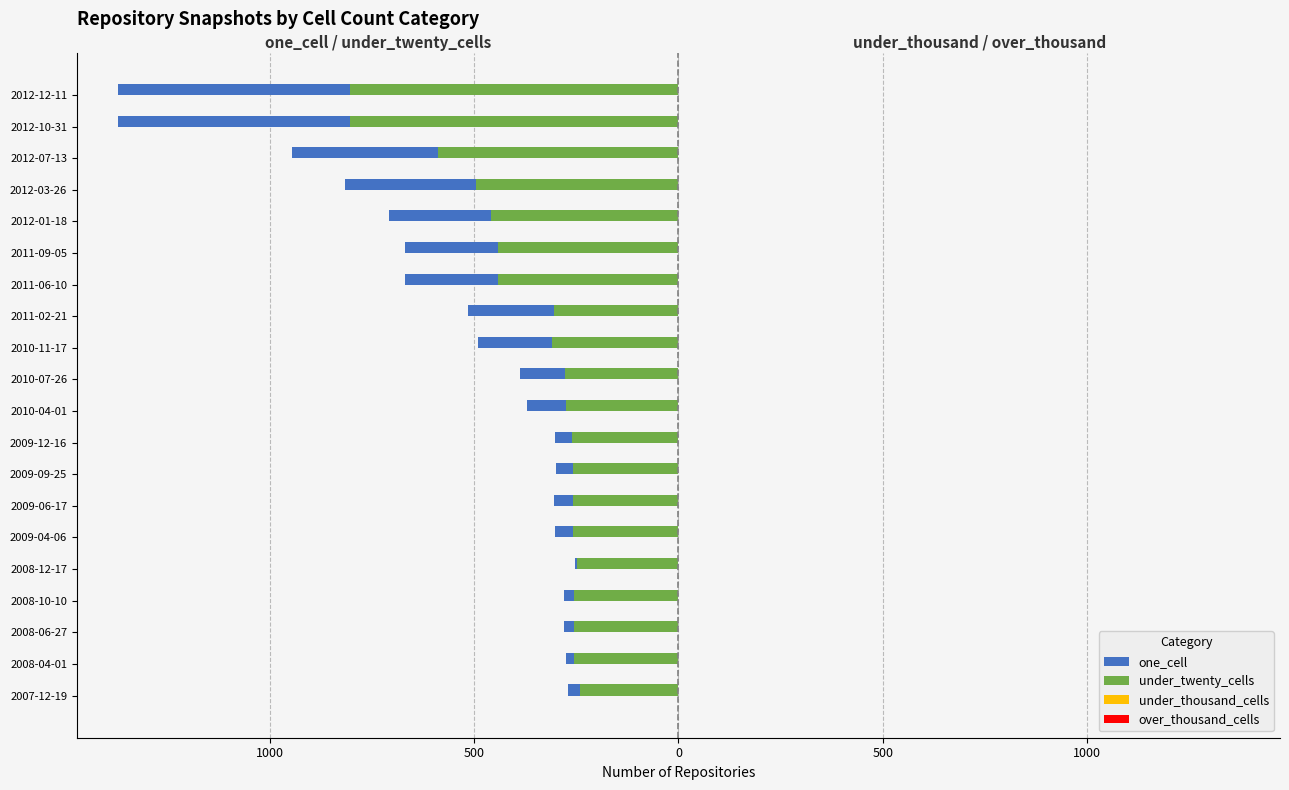

Reading right to left, list all the values displayed in this chart.

one_cell: -1371.0	-1371.0	-944.0	-816.0	-708.0	-669.0	-669.0	-515.0	-490.0	-387.0	-371.0	-302.0	-300.0	-304.0	-301.0	-252.0	-280.0	-279.0	-274.0	-271.0
under_twenty_cells: -804.0	-803.0	-587.0	-496.0	-458.0	-442.0	-442.0	-304.0	-310.0	-278.0	-275.0	-260.0	-259.0	-257.0	-257.0	-249.0	-255.0	-255.0	-255.0	-241.0
under_thousand_cells: 0.3	0.3	0.3	0.3	0.3	0.3	0.3	0.3	0.3	0.3	0.3	0.3	0.3	0.3	0.3	0.3	0.3	0.3	0.3	0.3
over_thousand_cells: 0.3	0.3	0.3	0.3	0.3	0.3	0.3	0.3	0.3	0.3	0.3	0.3	0.3	0.3	0.3	0.3	0.3	0.3	0.3	0.3